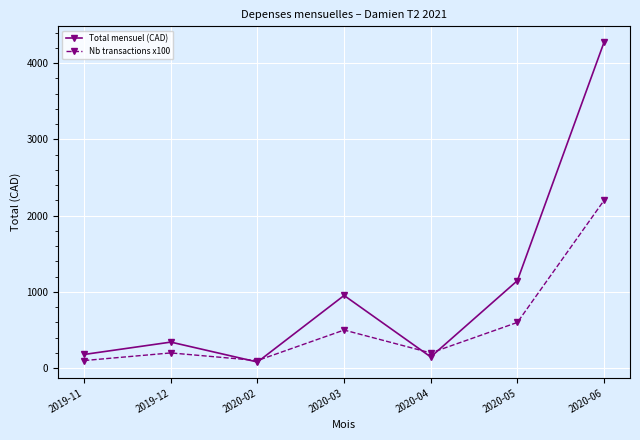

How many data points in Nb transactions x100 are less than 200?

2